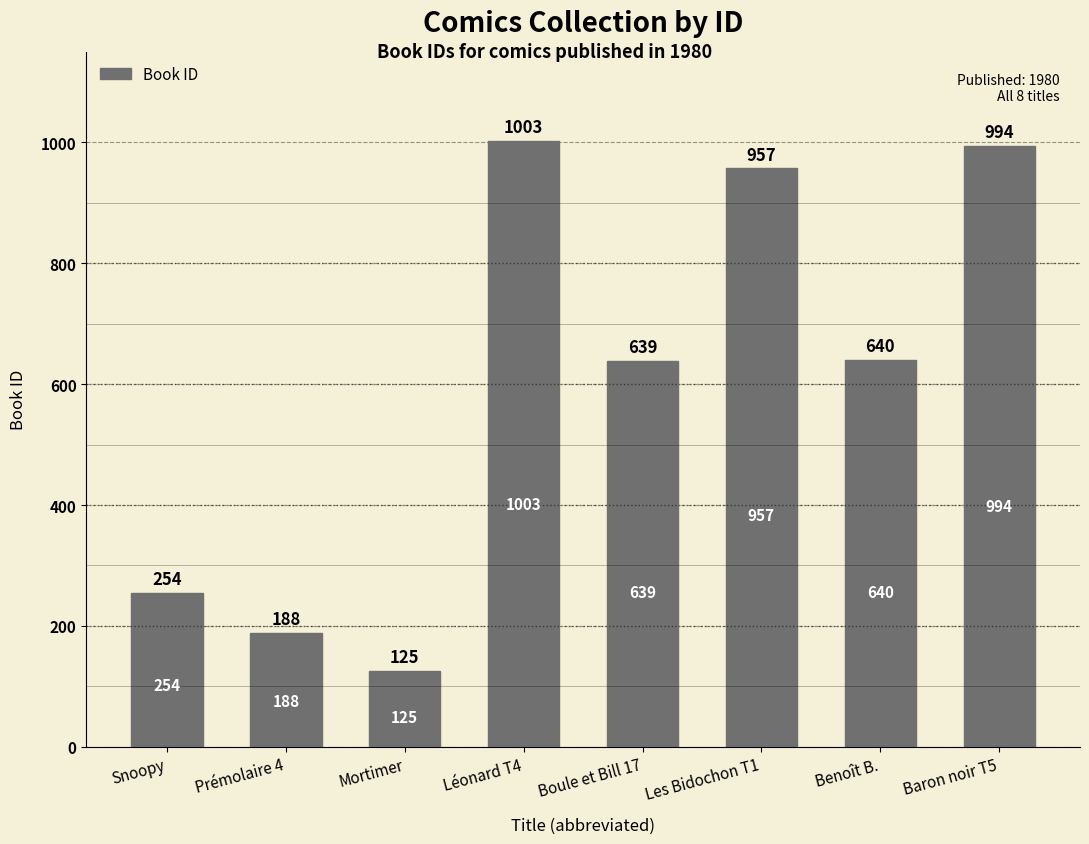

How many data points does each series have?

8